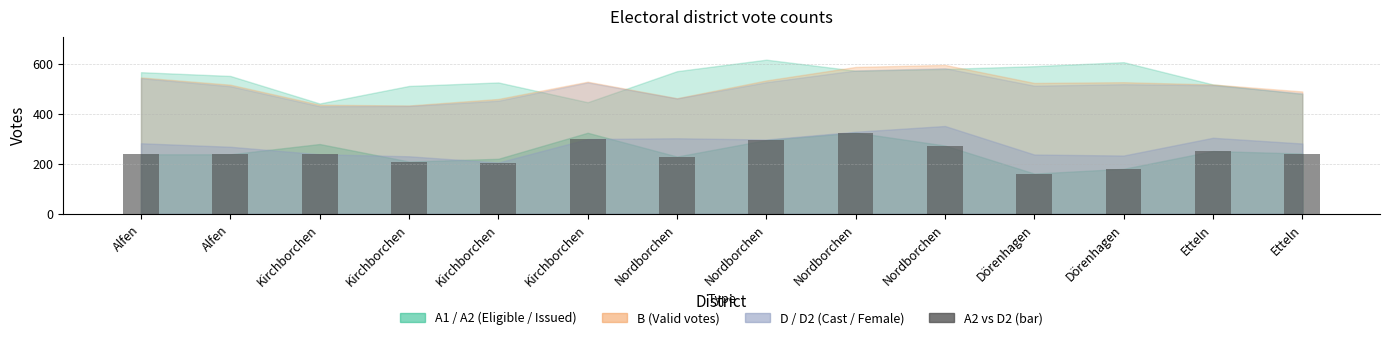

How many categories are shown in the chart?

14